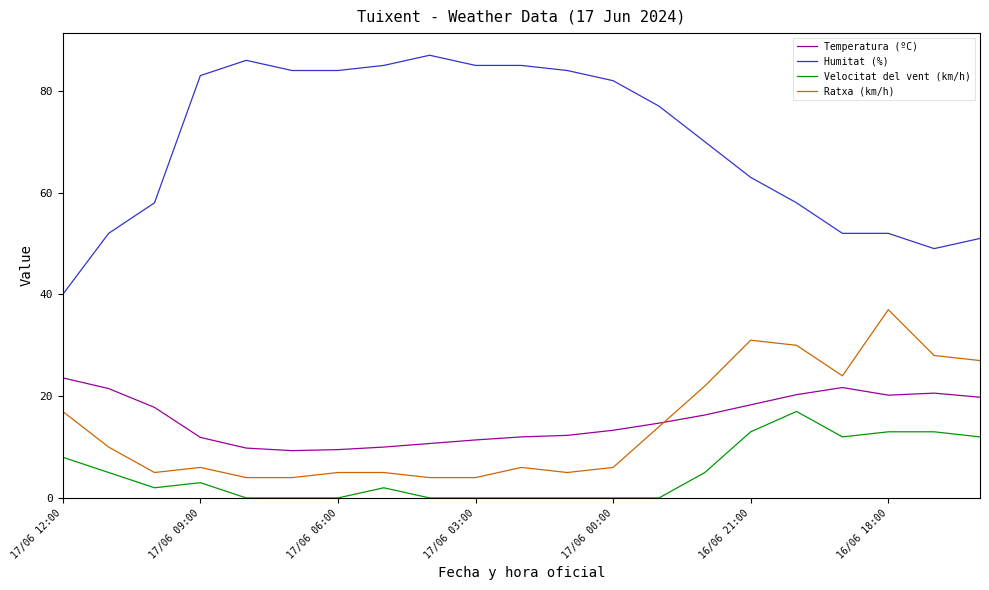

Which series has the largest total across all categories?

Humitat (%)